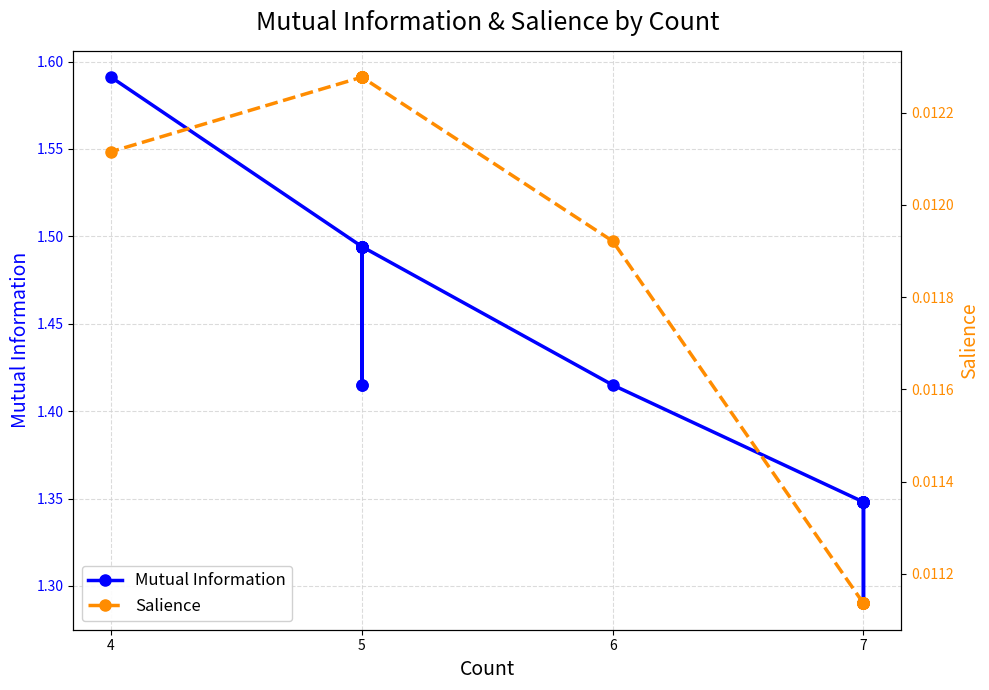

True or false: Mutual Information and Salience cross at least once.

False